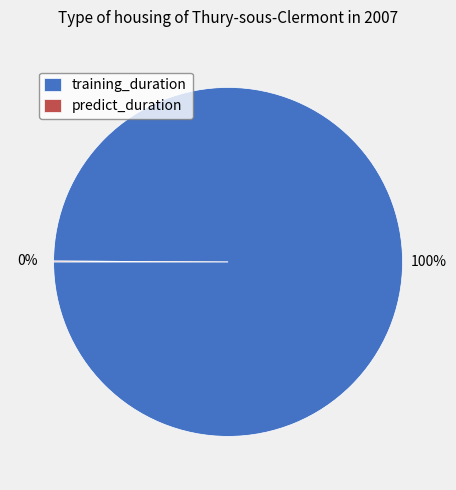

The training_duration slice represents 100% of the pie. True or false?

True